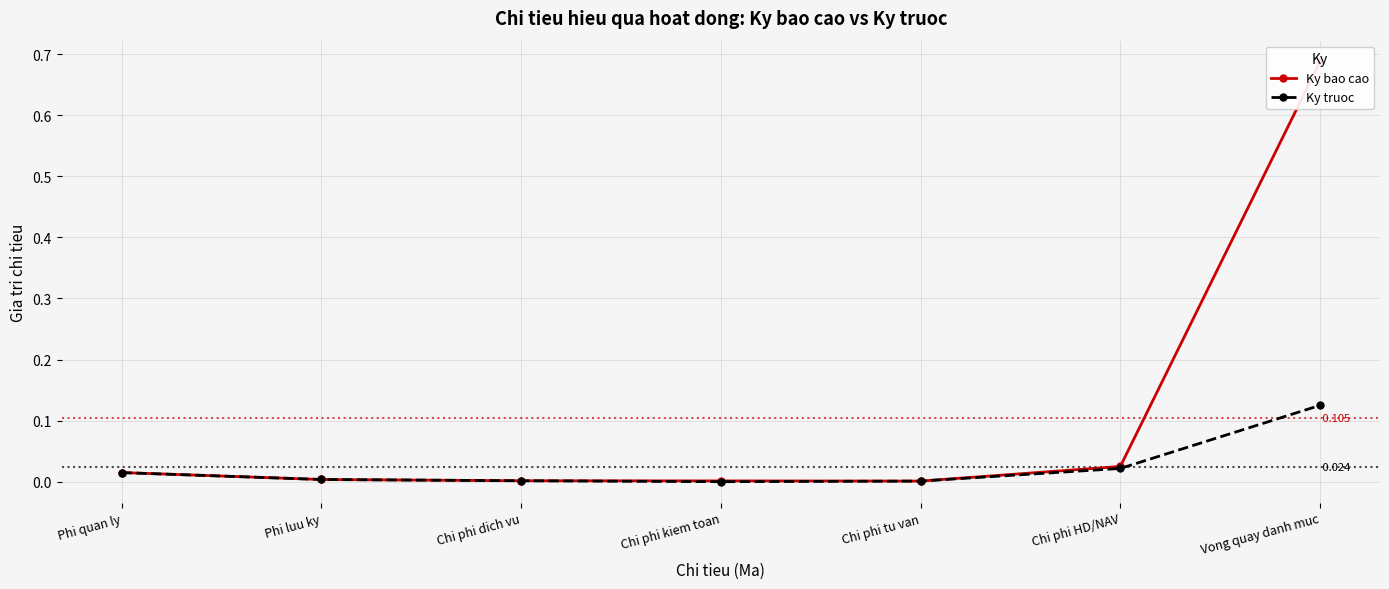

The Ky bao cao series shows 0.0 at Phi quan ly. True or false?

False